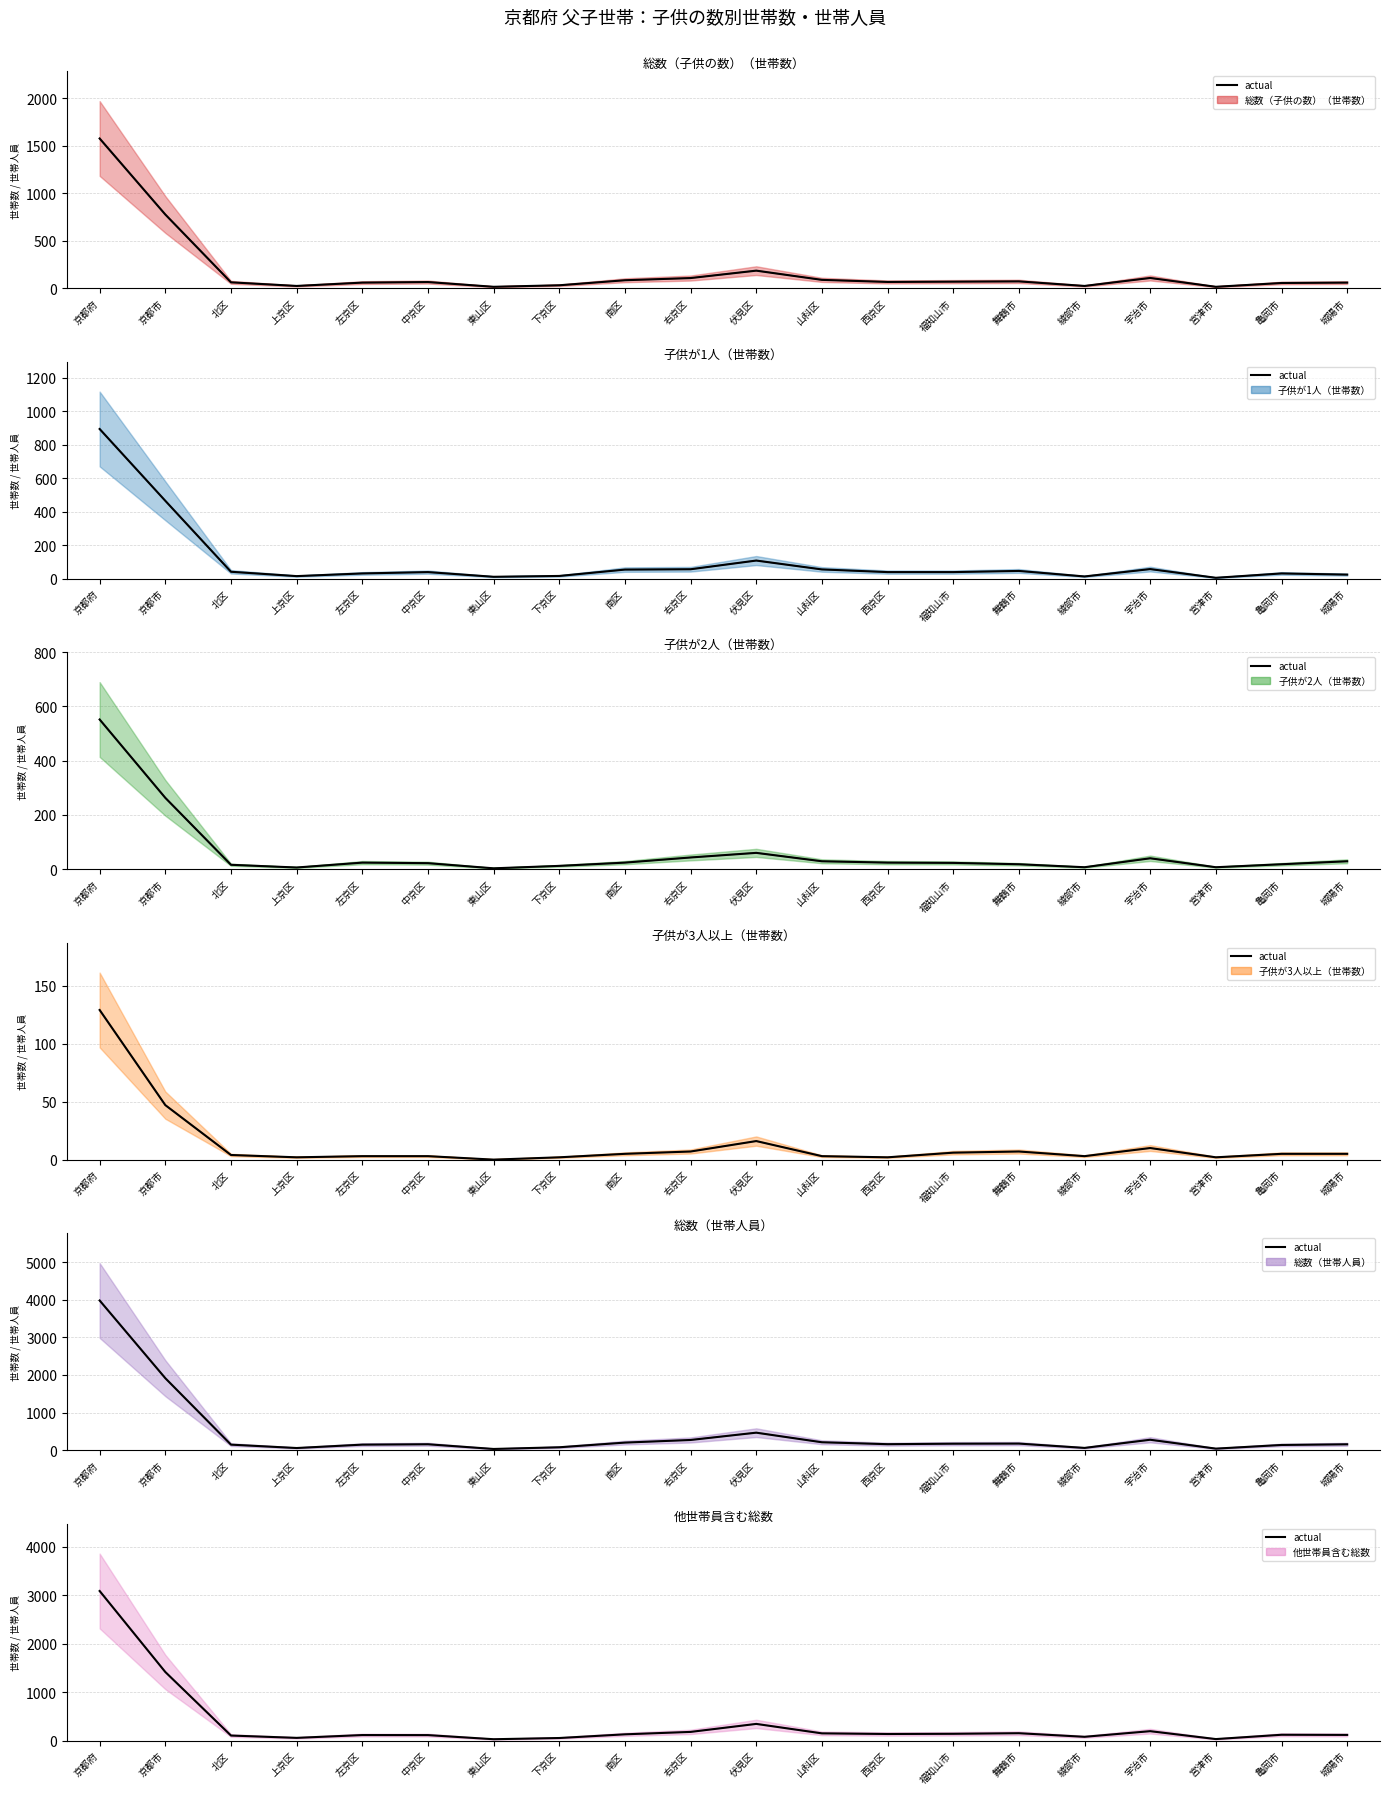

What are all the series names shown in the legend?

総数（子供の数）（世帯数）, 子供が1人（世帯数）, 子供が2人（世帯数）, 子供が3人以上（世帯数）, 総数（世帯人員）, 他世帯員含む総数